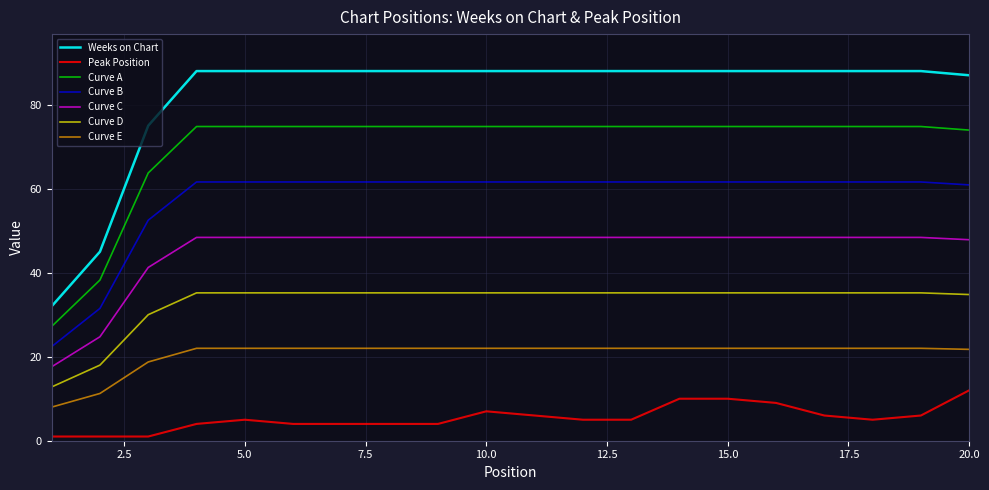

Rank the series by their average value, from lowest to highest.

Peak Position, Curve E, Curve D, Curve C, Curve B, Curve A, Weeks on Chart